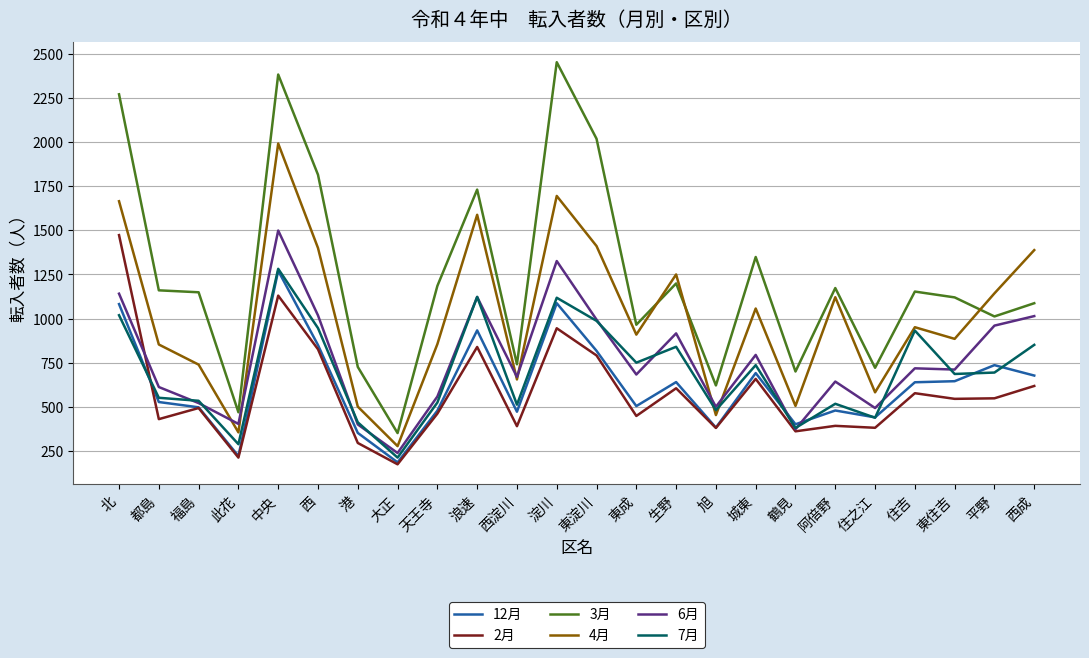

The value of 6月 at 都島 is 413. True or false?

False